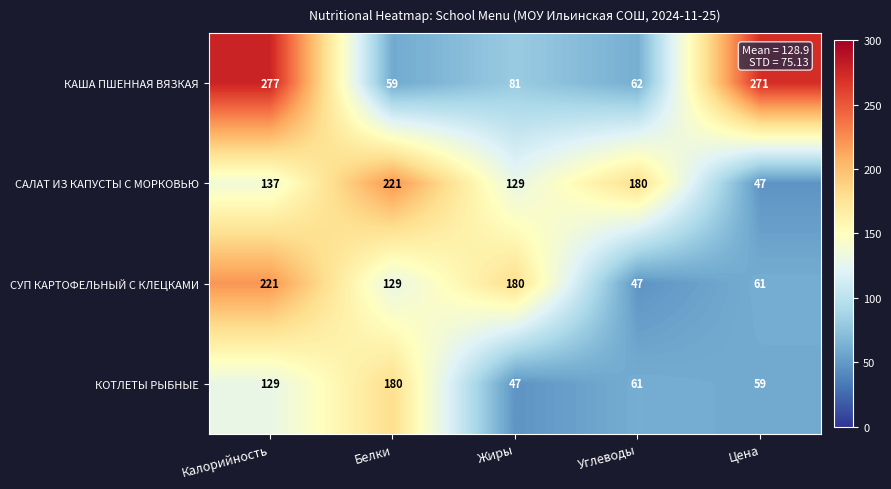

The КОТЛЕТЫ РЫБНЫЕ series shows 19 at Жиры. True or false?

False